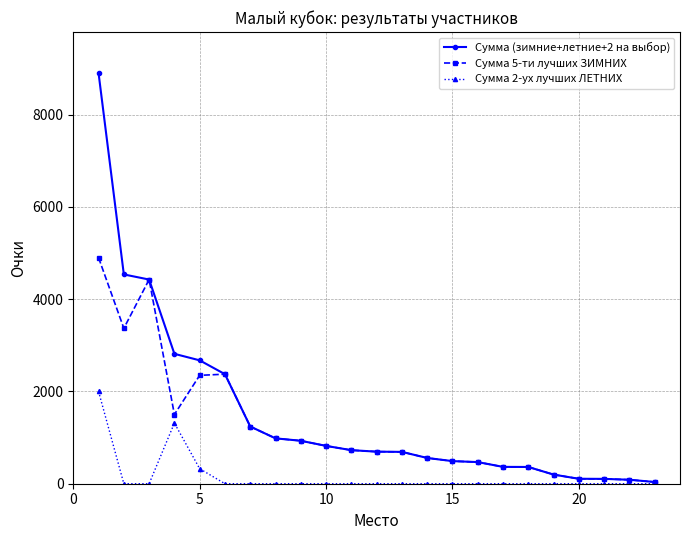

List the series in order of their peak value, lowest first.

Сумма 2-ух лучших ЛЕТНИХ, Сумма 5-ти лучших ЗИМНИХ, Сумма (зимние+летние+2 на выбор)